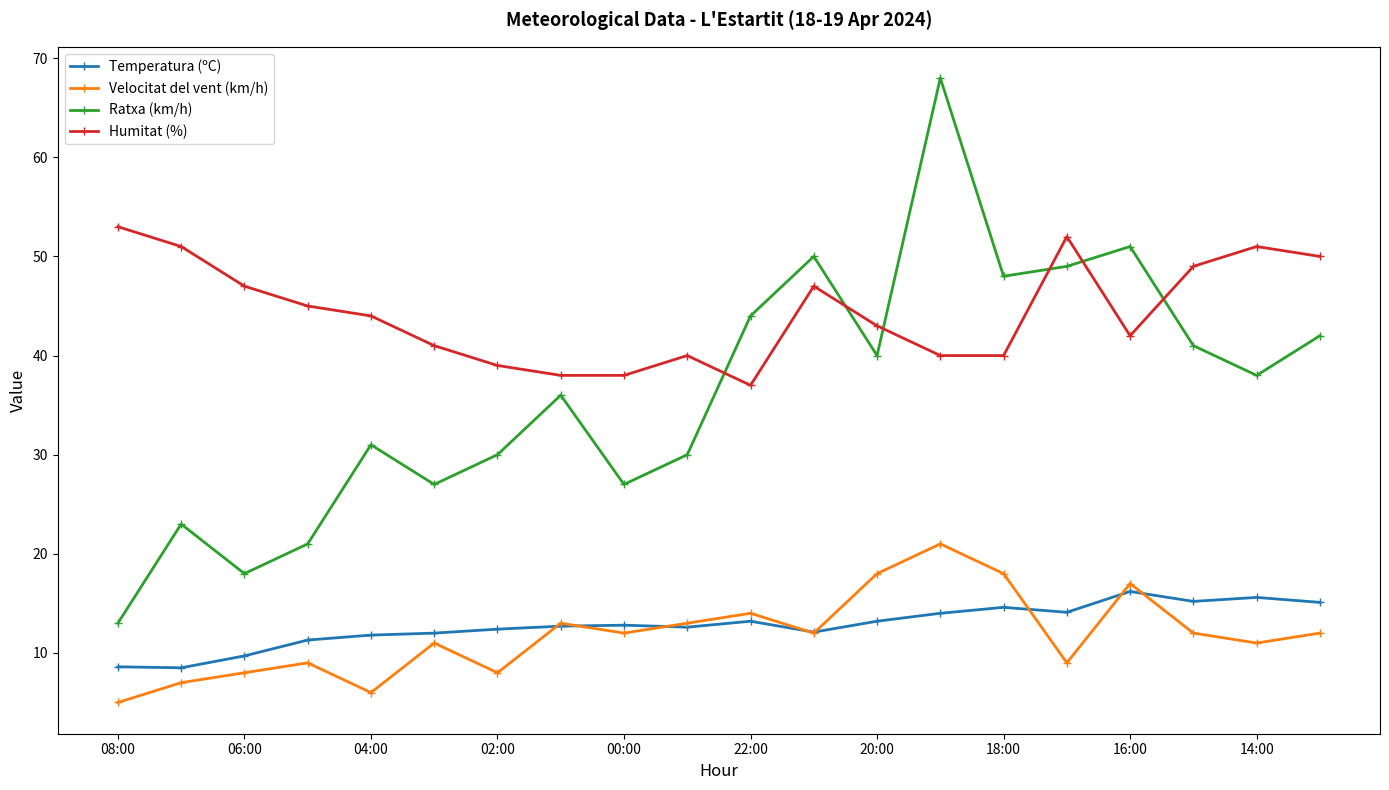

How many data points does each series have?

20